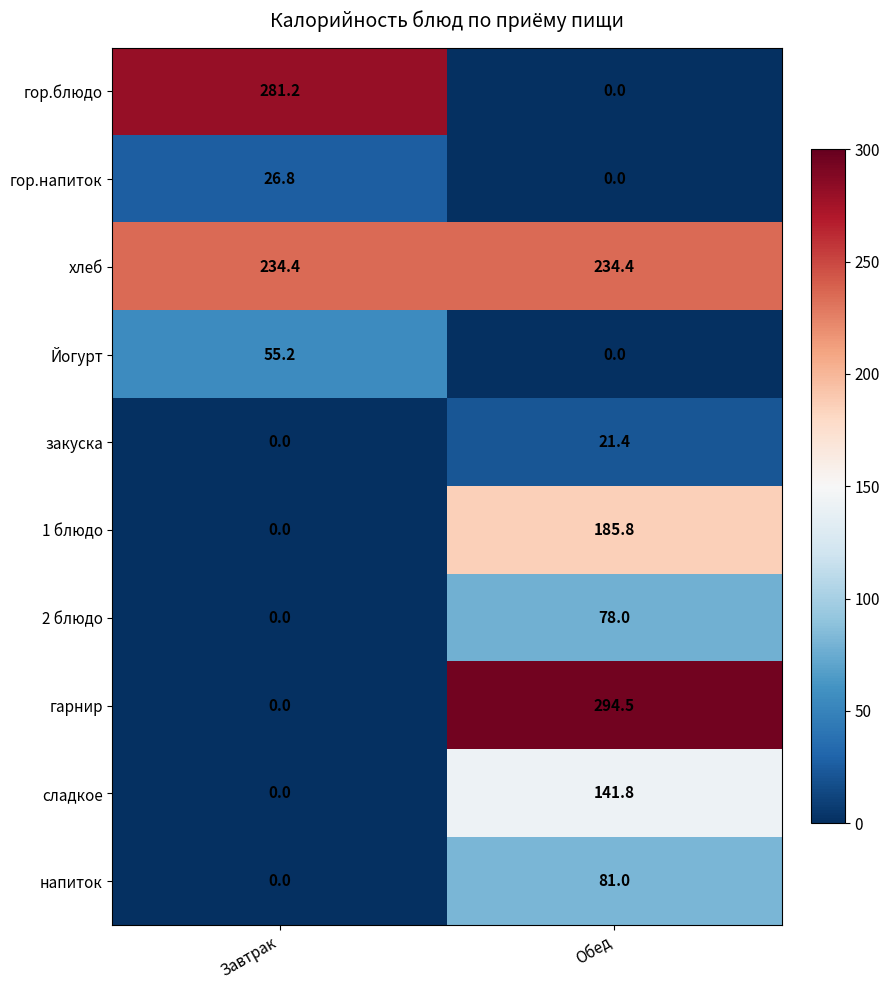

What is the spread (max minus min) of values at Обед?

294.5